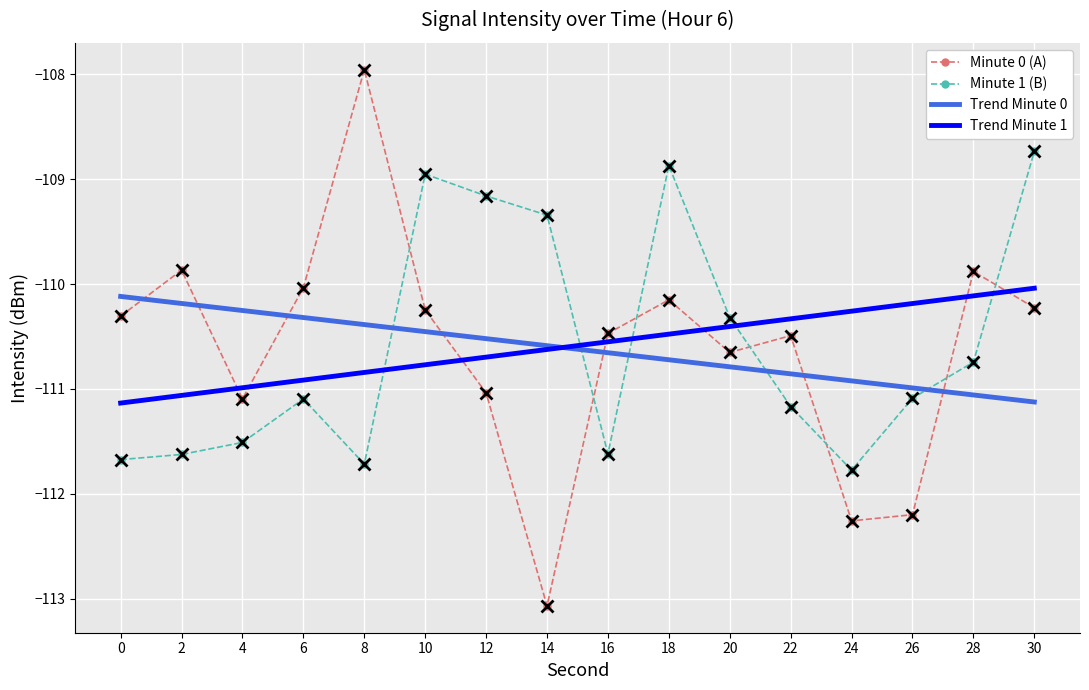

Between which two adjacent categories do Trend Minute 0 and Minute 1 (B) first intersect?

8 and 10